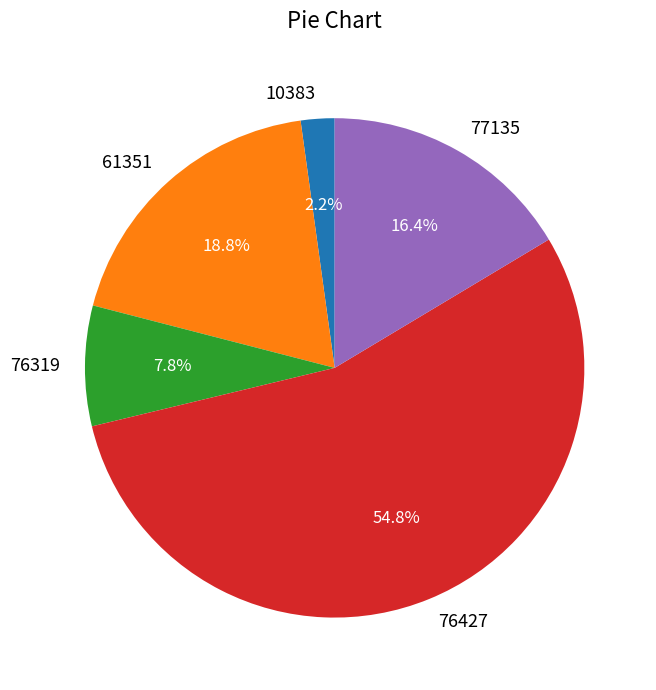

Between 76427 and 77135, which is larger?

76427